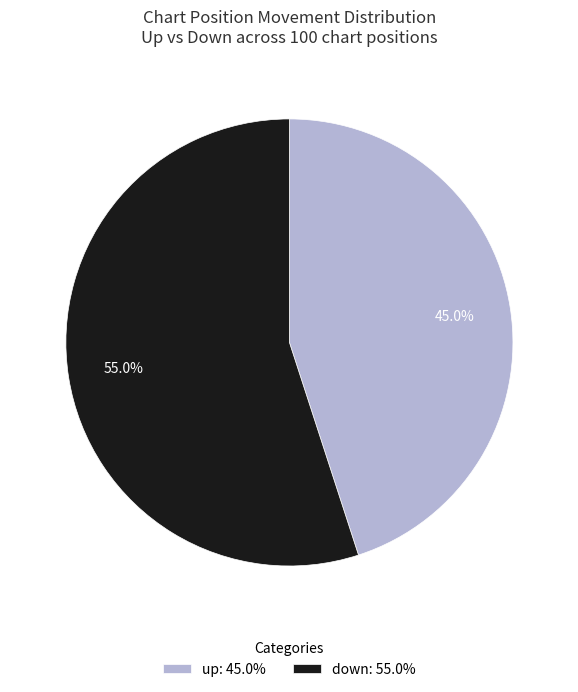

What is the smallest slice in the pie chart?

up